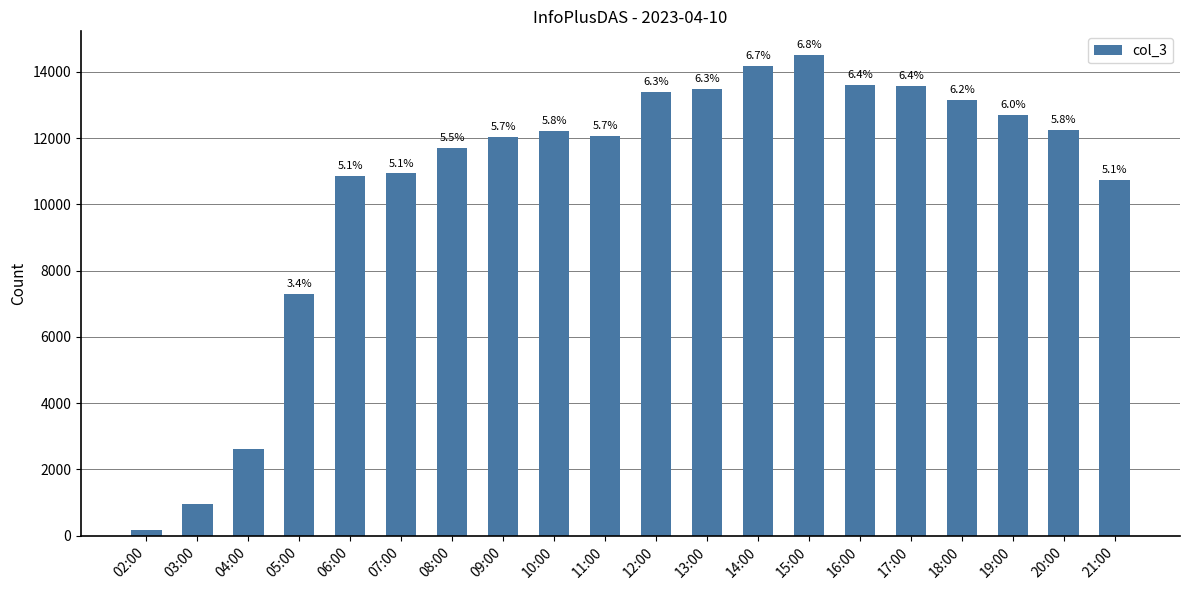

Reading left to right, what are all the values shown in this chart?

02:00=167	03:00=962	04:00=2626	05:00=7295	06:00=10857	07:00=10933	08:00=11693	09:00=12048	10:00=12229	11:00=12065	12:00=13397	13:00=13481	14:00=14168	15:00=14498	16:00=13608	17:00=13565	18:00=13152	19:00=12690	20:00=12251	21:00=10732